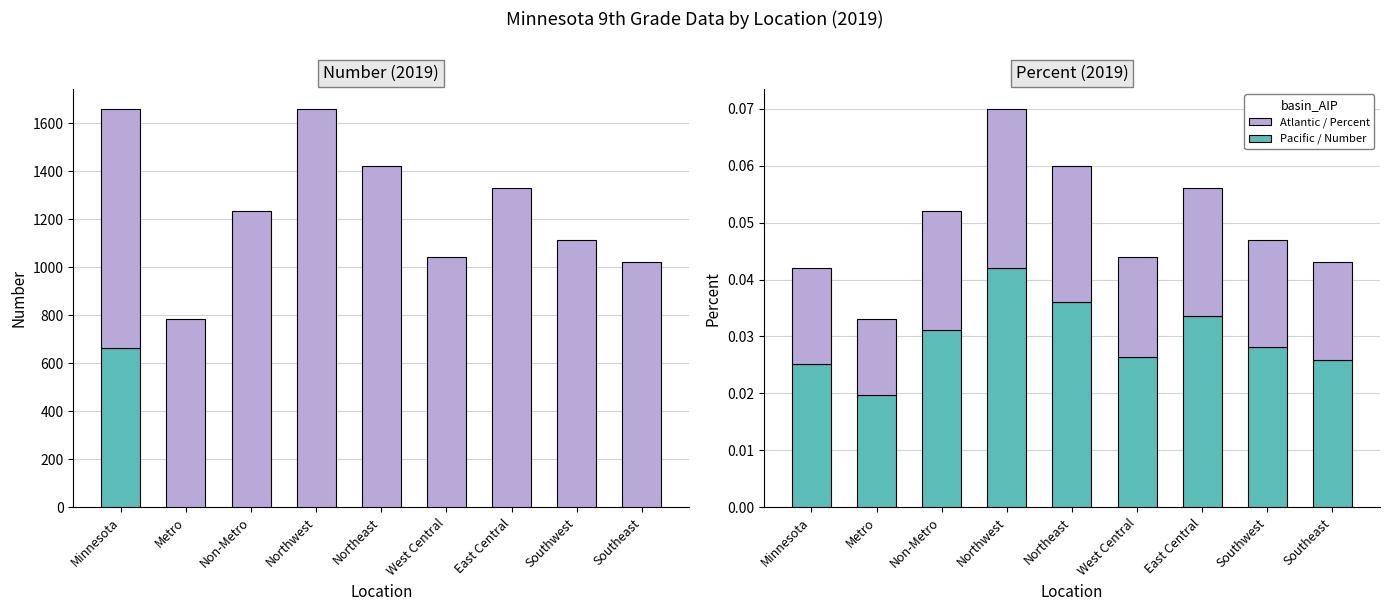

Which series has the largest total across all categories?

Percent (scaled)